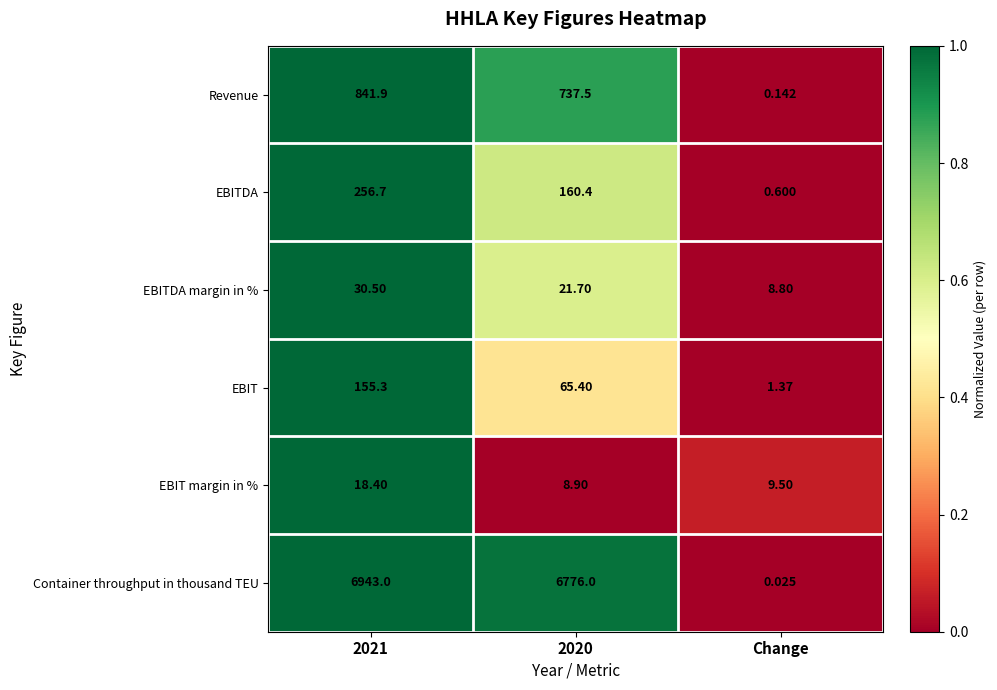

Which series changed the most between 2021 and 2020?

Container throughput in thousand TEU